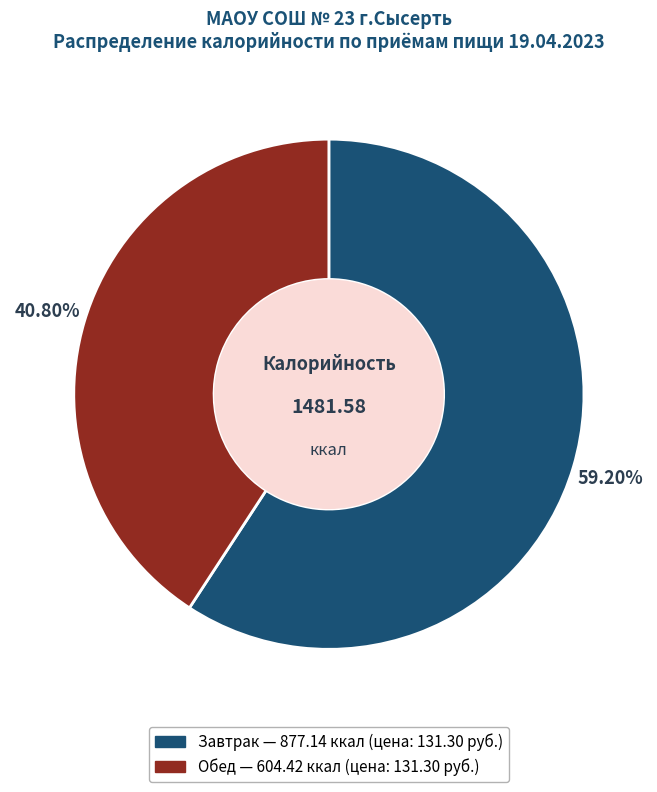

To the nearest percent, what percentage of the pie is Обед?

41%